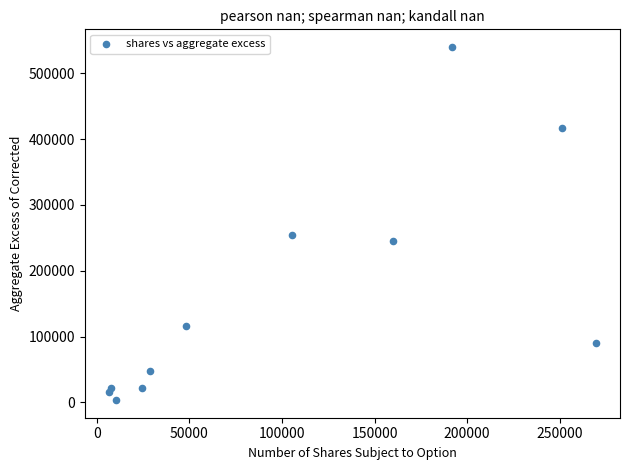

What Y value in the scatter plot is closest to 271673?

254641